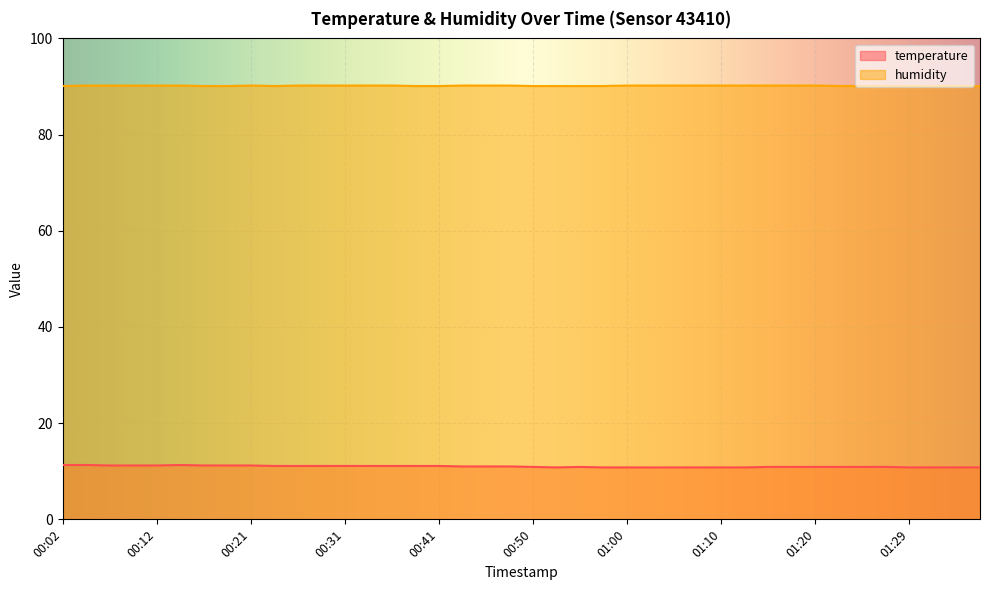

Rank the categories by humidity value from highest to lowest.

00:04, 00:07, 00:09, 00:12, 00:14, 00:21, 00:26, 00:29, 00:31, 00:33, 00:36, 00:43, 00:46, 00:48, 01:00, 01:03, 01:05, 01:07, 01:10, 01:12, 01:15, 01:17, 01:20, 00:02, 00:16, 00:19, 00:24, 00:38, 00:41, 00:50, 00:53, 00:55, 00:58, 01:22, 01:24, 01:27, 01:29, 01:32, 01:34, 01:37